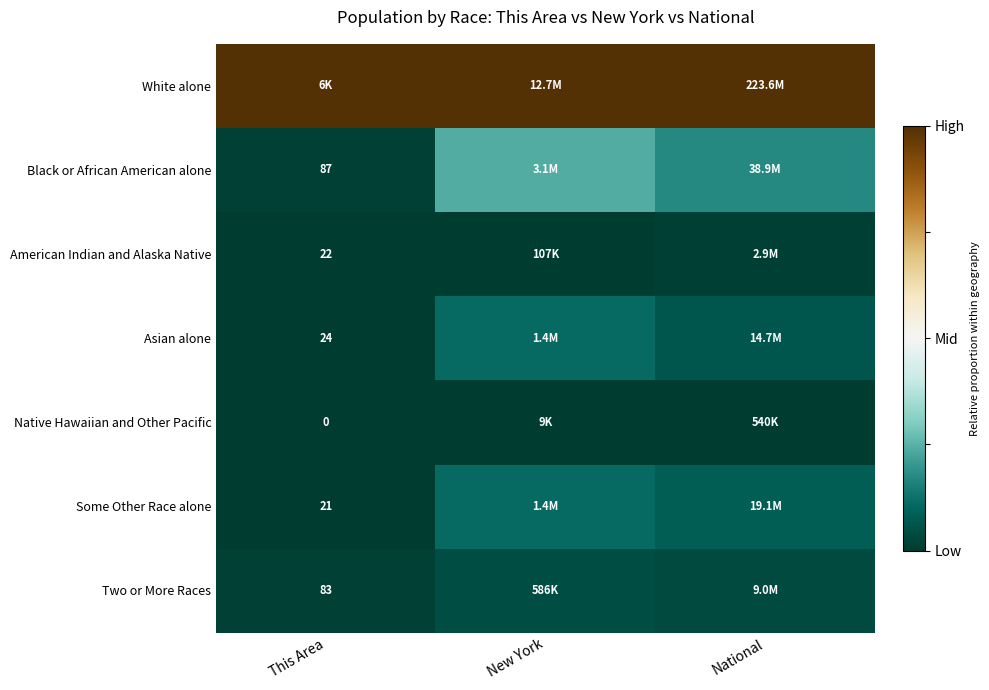

Rank the categories by American Indian and Alaska Native value from highest to lowest.

National, New York, This Area